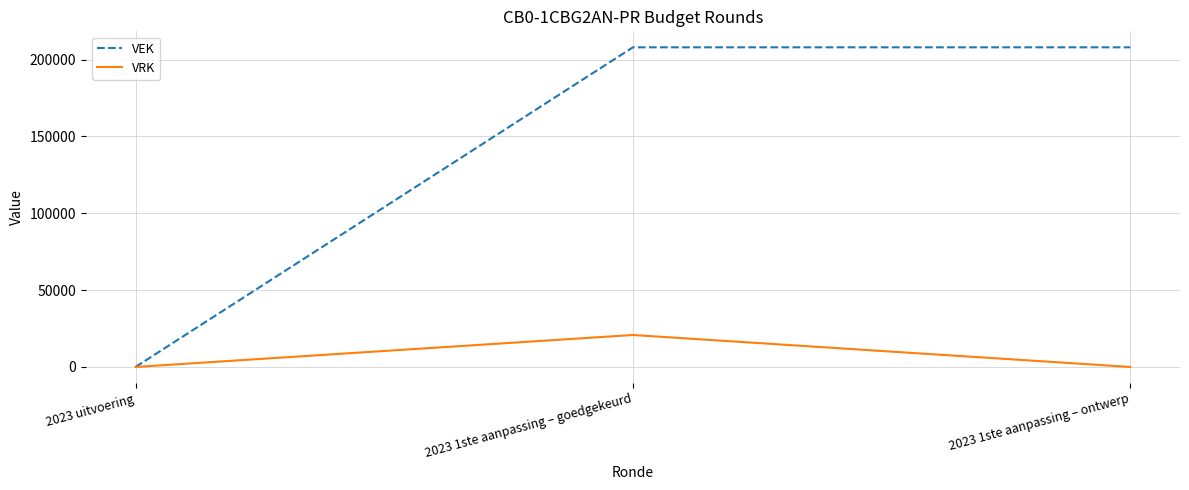

At how many categories does at least one series exceed 176126?

2